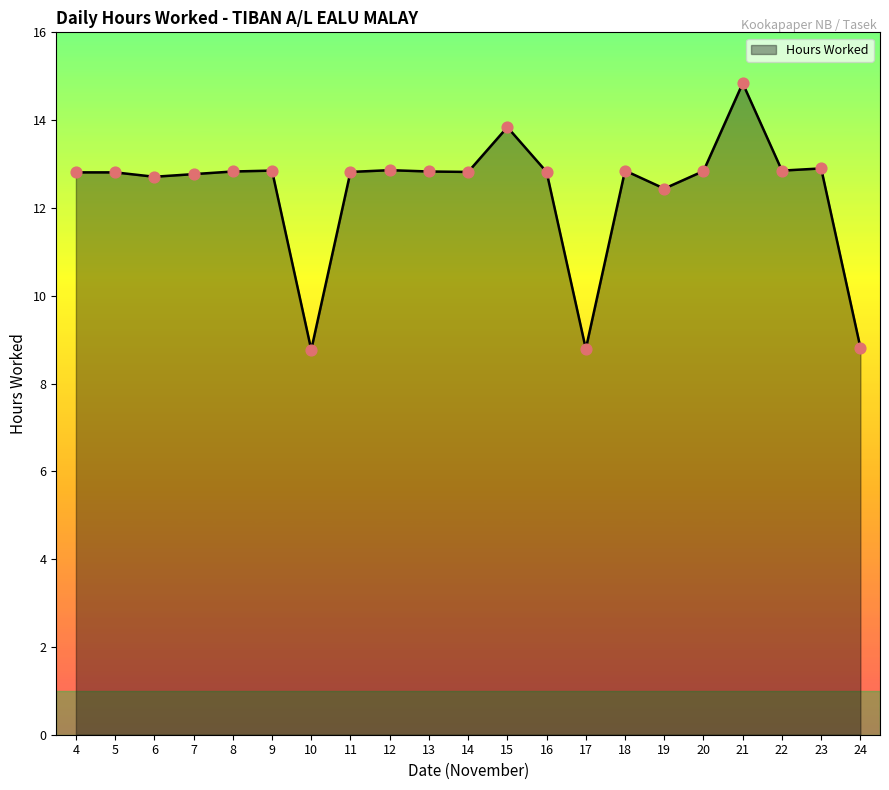

What is the ratio of the value at 16 to the value at 13?

1.0